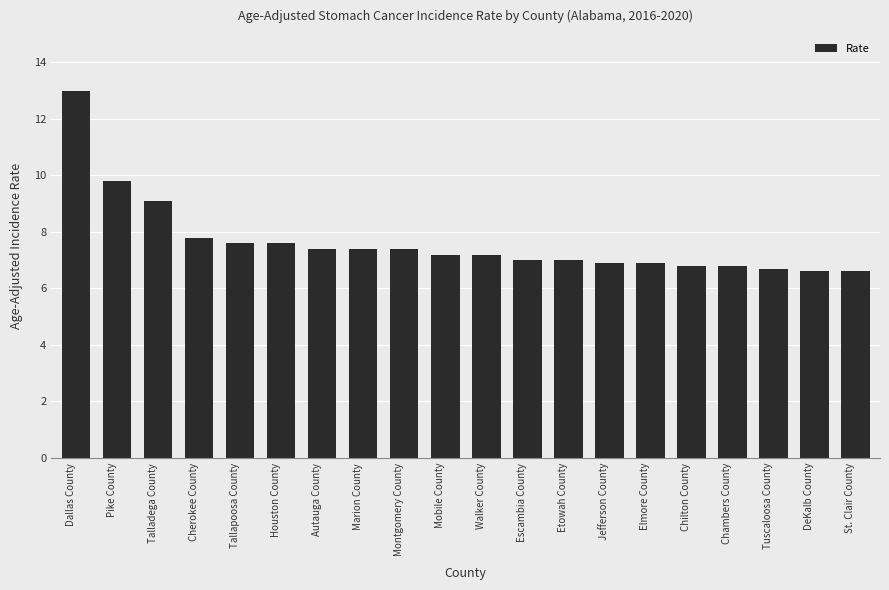

Read the value at Chambers County.

6.8